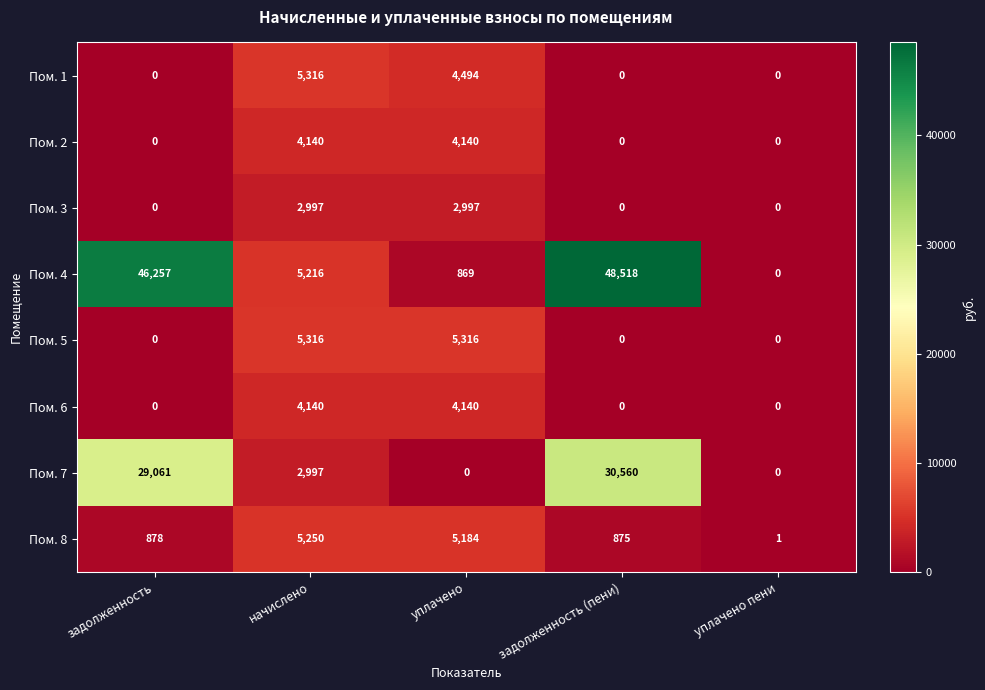

Which series has the largest range (max minus min)?

Пом. 4